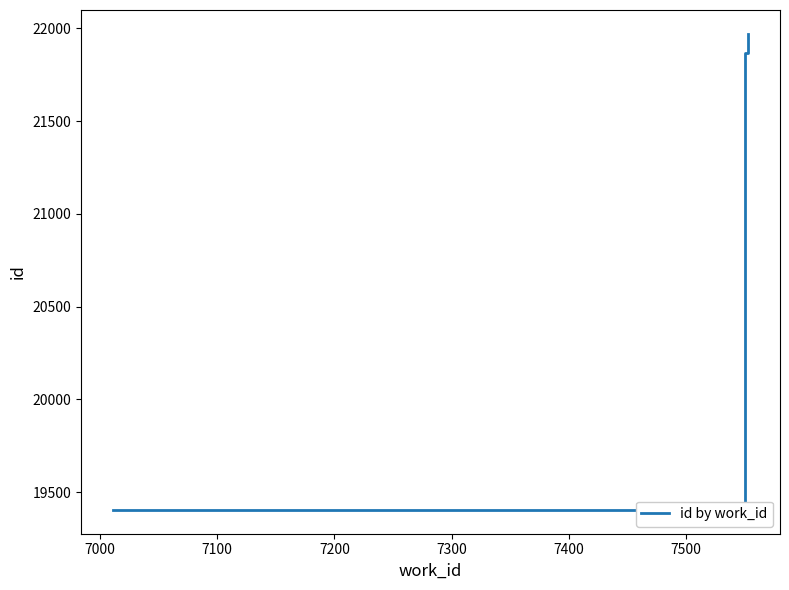

What is the label of the 4th point from the left?

7200